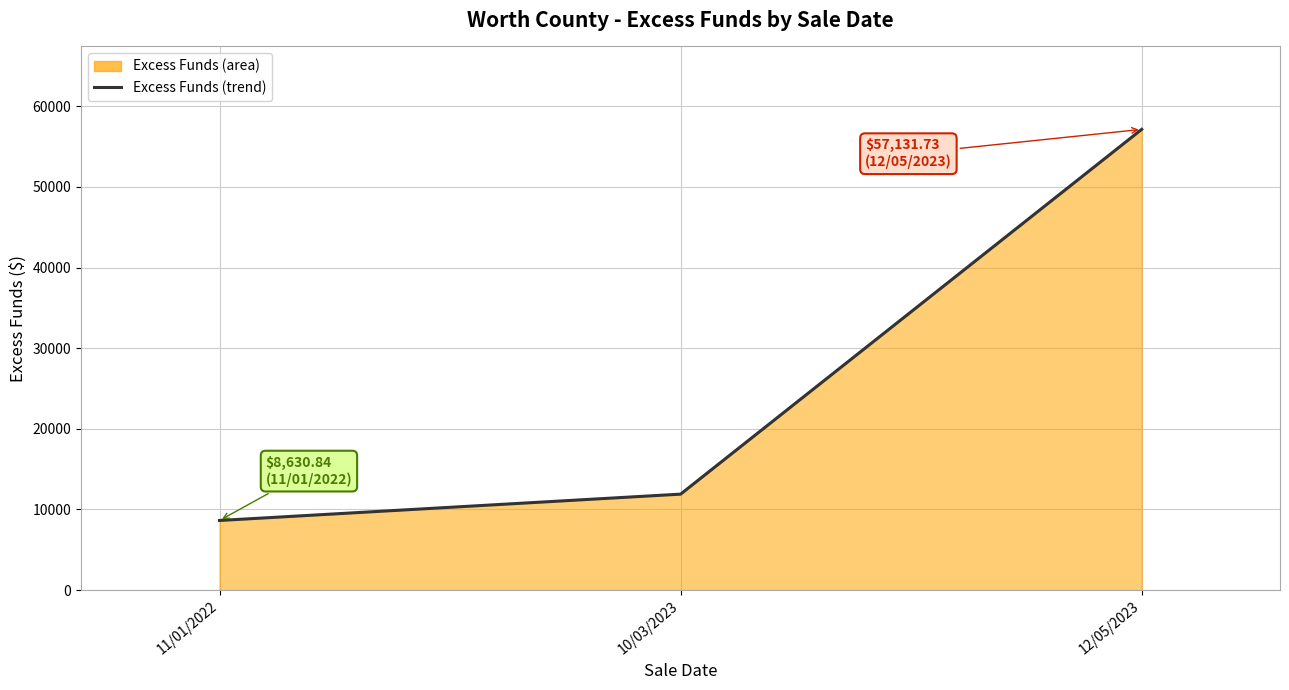

Which label corresponds to the smallest value in the chart?

11/01/2022